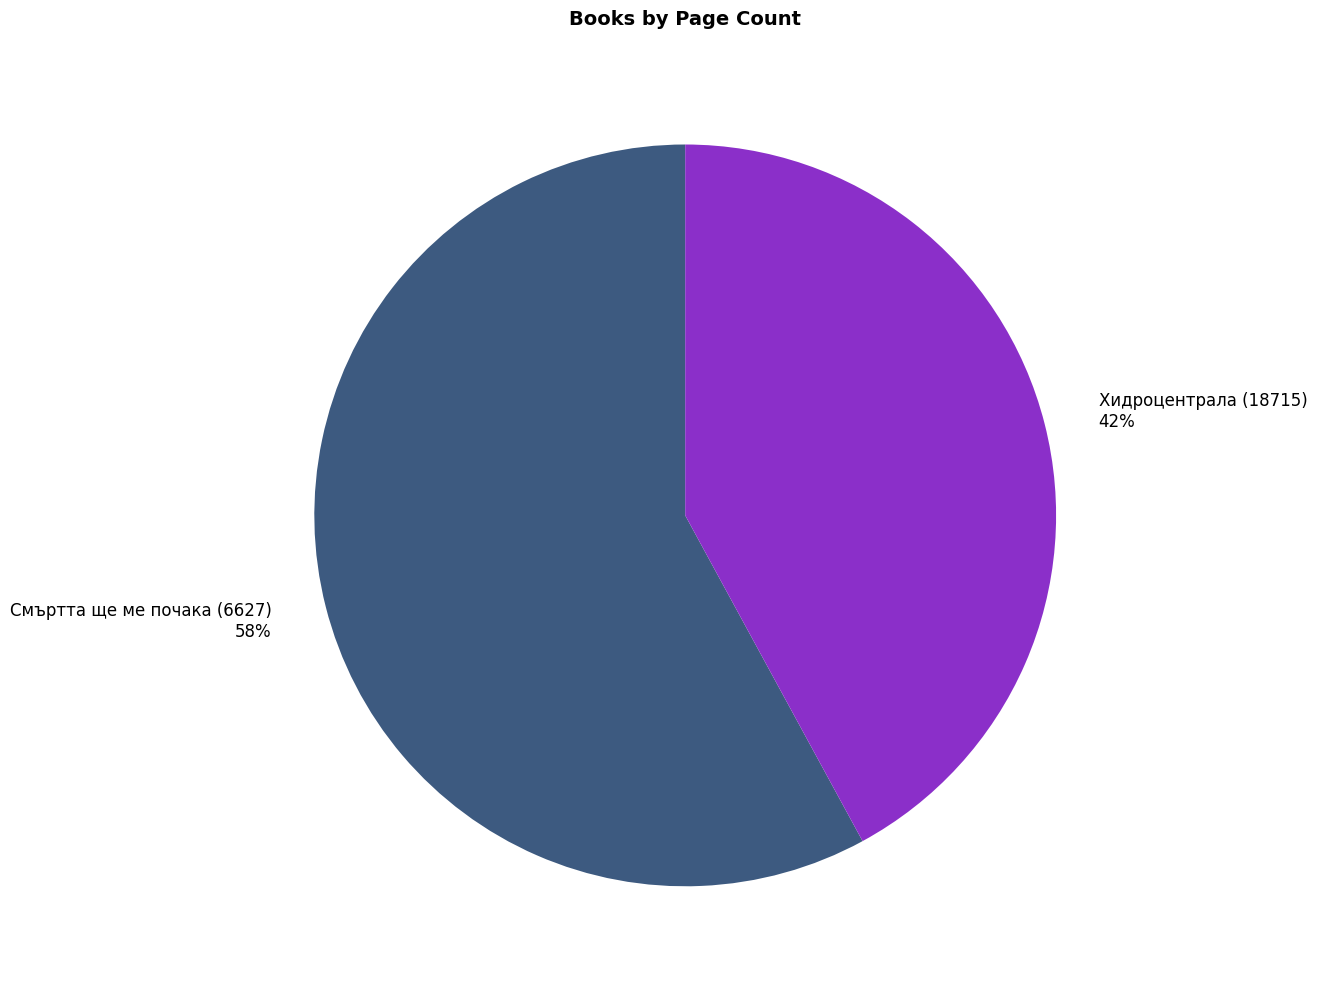

Which has a higher value, Смъртта ще ме почака (6627) or Хидроцентрала (18715)?

Смъртта ще ме почака (6627)